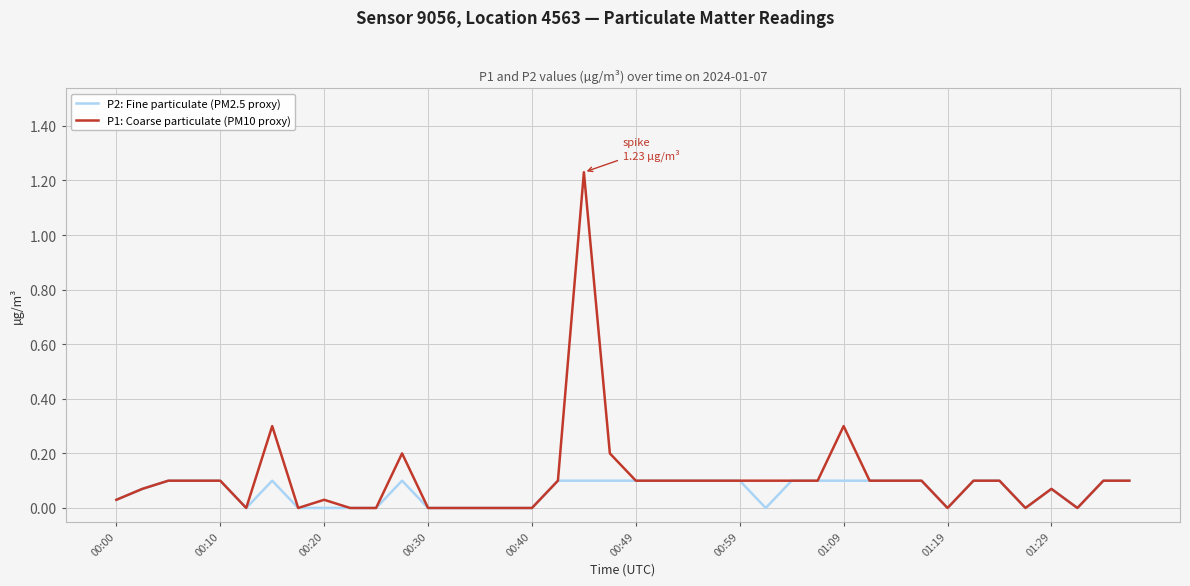

Rank the series by their maximum value, from highest to lowest.

P1: Coarse particulate (PM10 proxy), P2: Fine particulate (PM2.5 proxy)